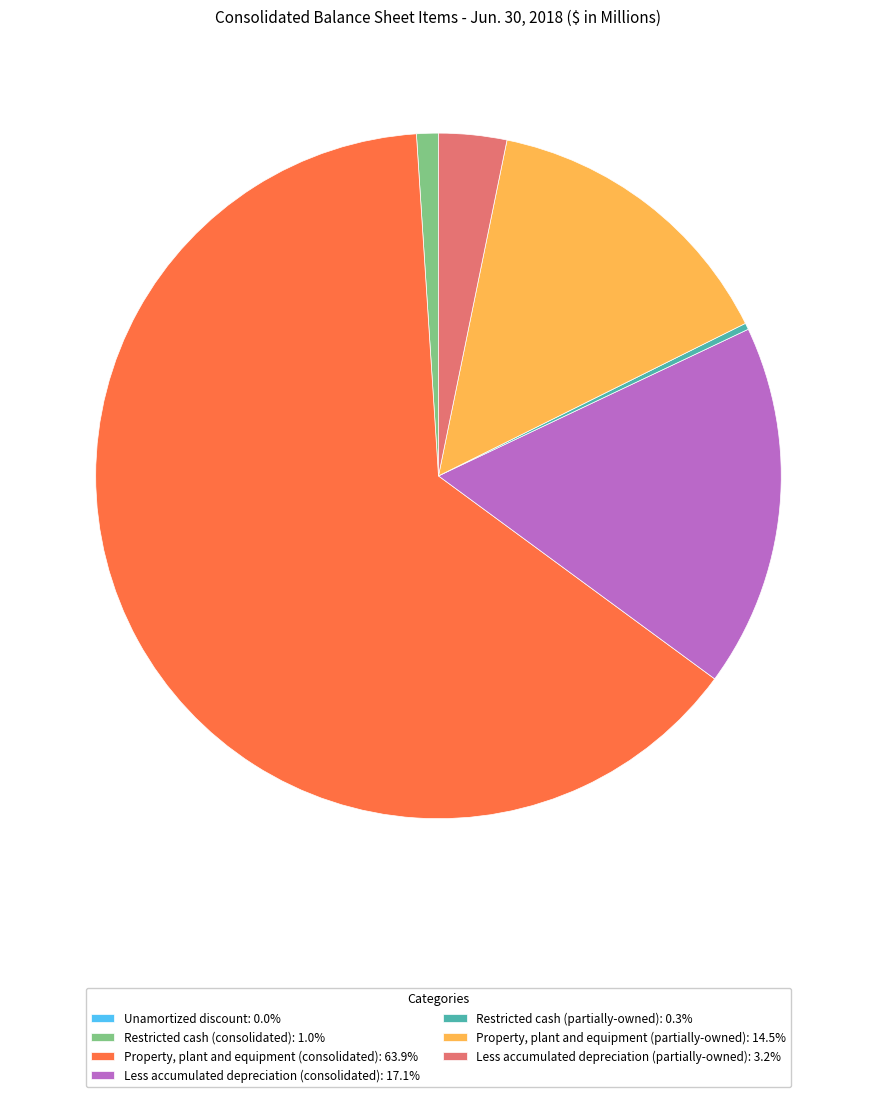

Does Property, plant and equipment (consolidated): 63.9% represent more than half of the total?

Yes